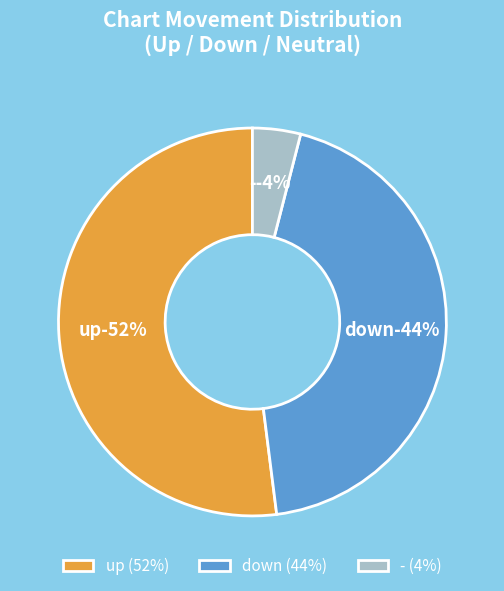

The down slice represents 44% of the pie. True or false?

True